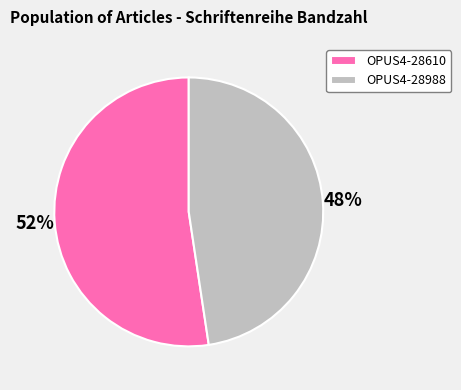

Which category has the biggest portion of the pie?

OPUS4-28610